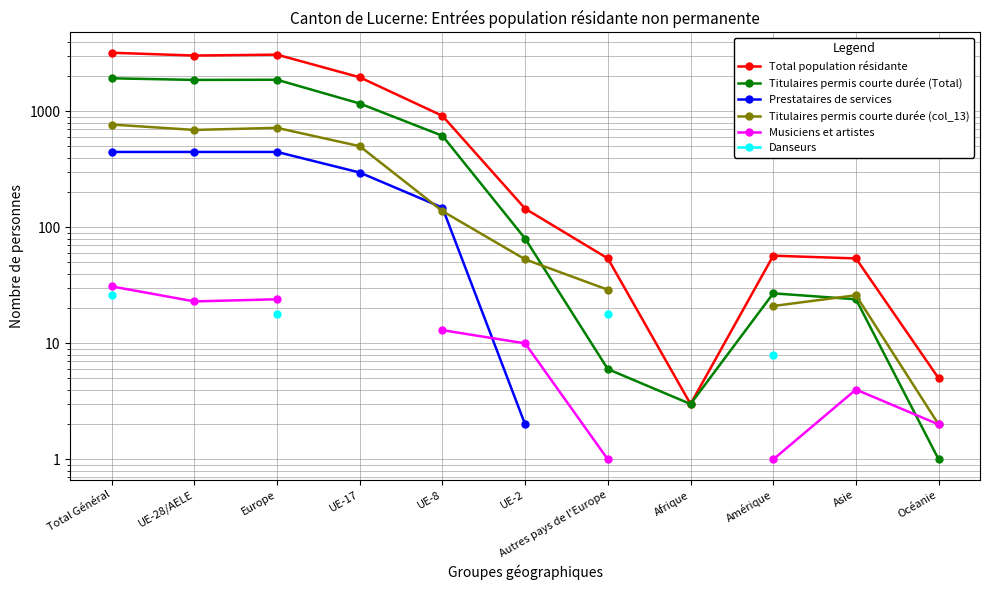

At which category is the sum across all series the highest?

Total Général